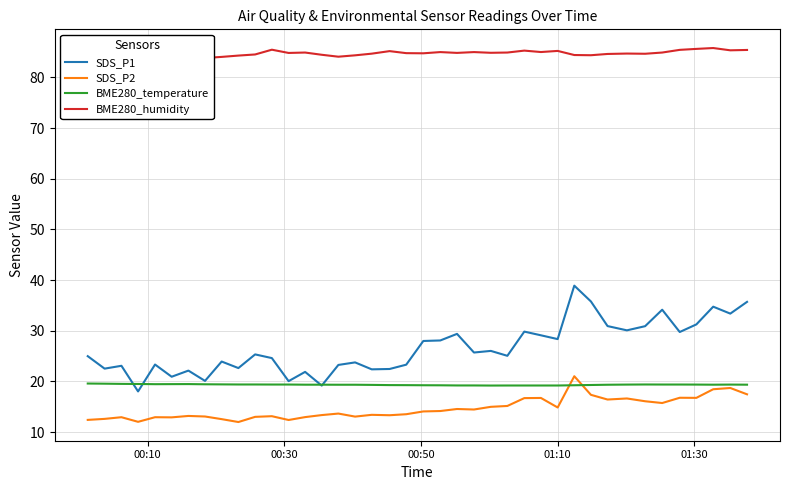

True or false: SDS_P2 and SDS_P1 intersect in this chart.

False